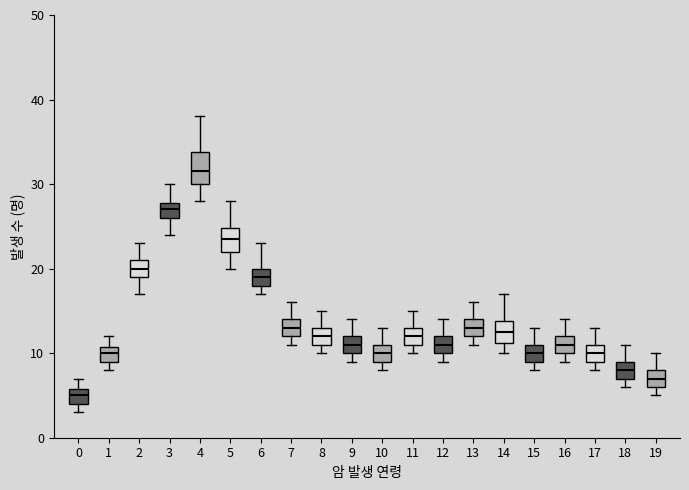

Reading left to right, transcribe this box plot: for each box, give where its median line is, the range the box spans, and where its two whiskers end, as read against the y-axis. The values are not printed on the chart, so give them approximately, as read against the axis.

0: median 5, box 4 to 6, whiskers 3 to 7
1: median 10, box 9 to 11, whiskers 8 to 12
2: median 20, box 19 to 21, whiskers 17 to 23
3: median 27, box 26 to 28, whiskers 24 to 30
4: median 32, box 30 to 34, whiskers 28 to 38
5: median 24, box 22 to 25, whiskers 20 to 28
6: median 19, box 18 to 20, whiskers 17 to 23
7: median 13, box 12 to 14, whiskers 11 to 16
8: median 12, box 11 to 13, whiskers 10 to 15
9: median 11, box 10 to 12, whiskers 9 to 14
10: median 10, box 9 to 11, whiskers 8 to 13
11: median 12, box 11 to 13, whiskers 10 to 15
12: median 11, box 10 to 12, whiskers 9 to 14
13: median 13, box 12 to 14, whiskers 11 to 16
14: median 13, box 11 to 14, whiskers 10 to 17
15: median 10, box 9 to 11, whiskers 8 to 13
16: median 11, box 10 to 12, whiskers 9 to 14
17: median 10, box 9 to 11, whiskers 8 to 13
18: median 8, box 7 to 9, whiskers 6 to 11
19: median 7, box 6 to 8, whiskers 5 to 10